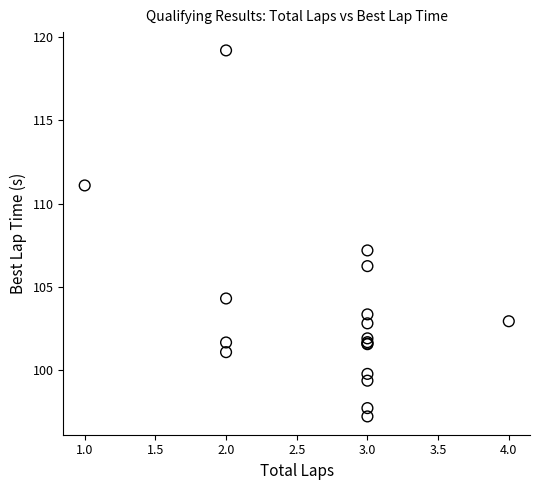

What Y value in the scatter plot is closest to 108?

107.2